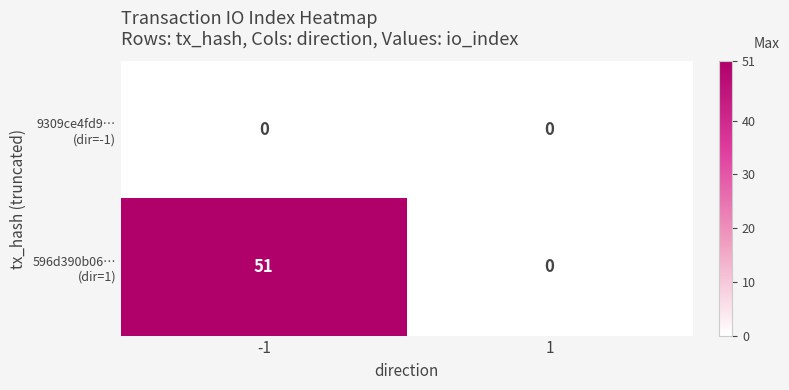

What is the difference between the highest and lowest values at -1?

51